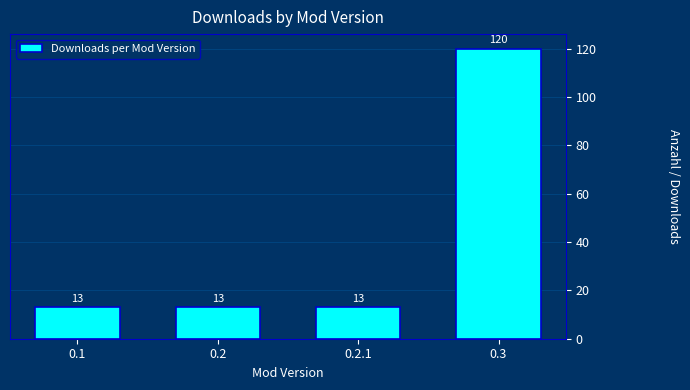

Reading left to right, extract all data points from this chart.

13	13	13	120